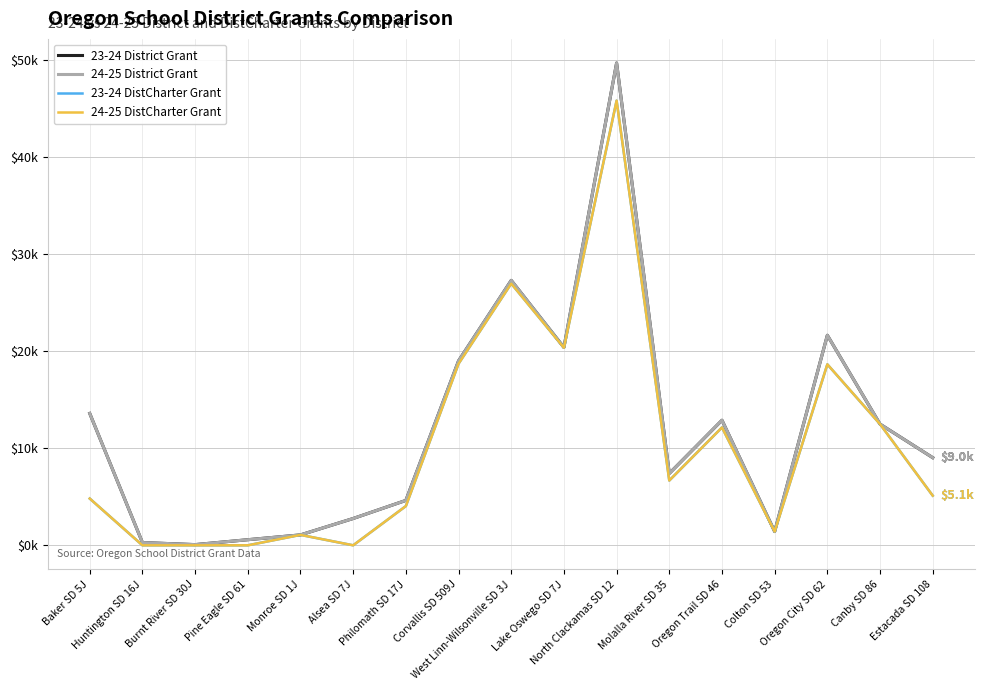

Which has a higher value, Colton SD 53 or West Linn-Wilsonville SD 3J?

West Linn-Wilsonville SD 3J